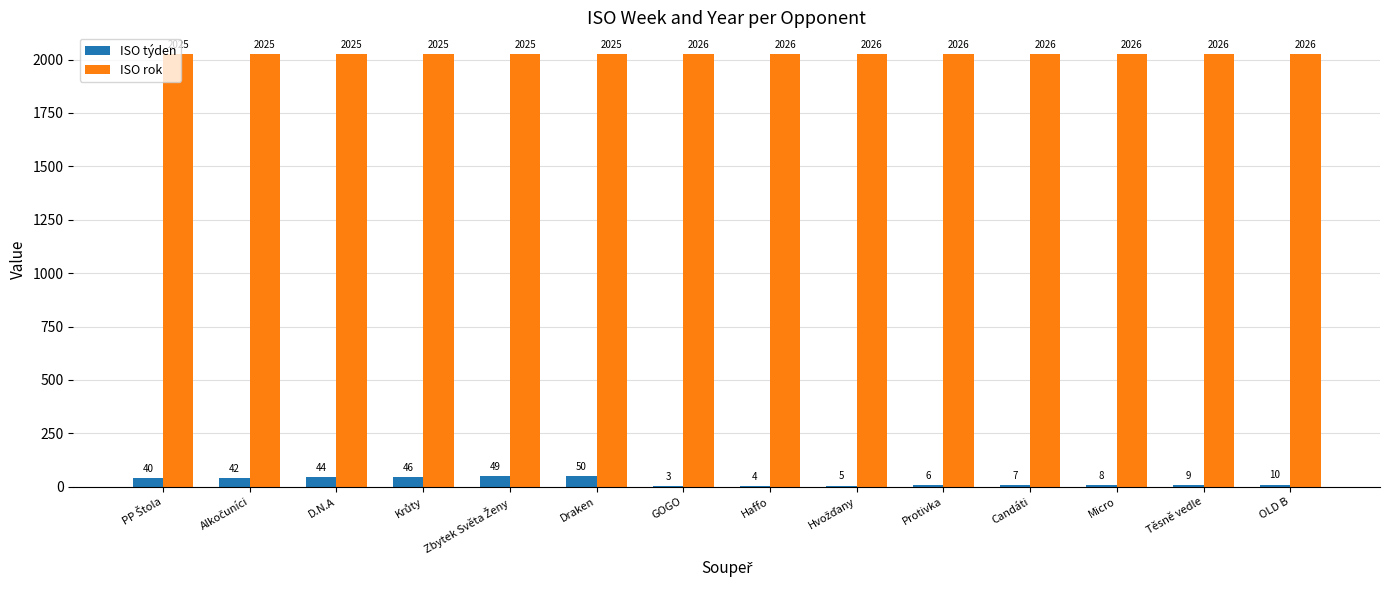

Count the ISO rok values in the range 2025 to 2026.

14